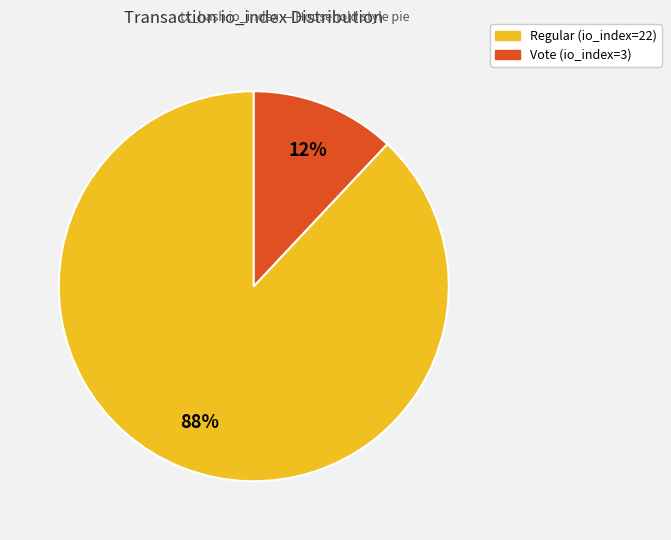

To the nearest percent, what percentage of the pie is Vote (io_index=3)?

12%